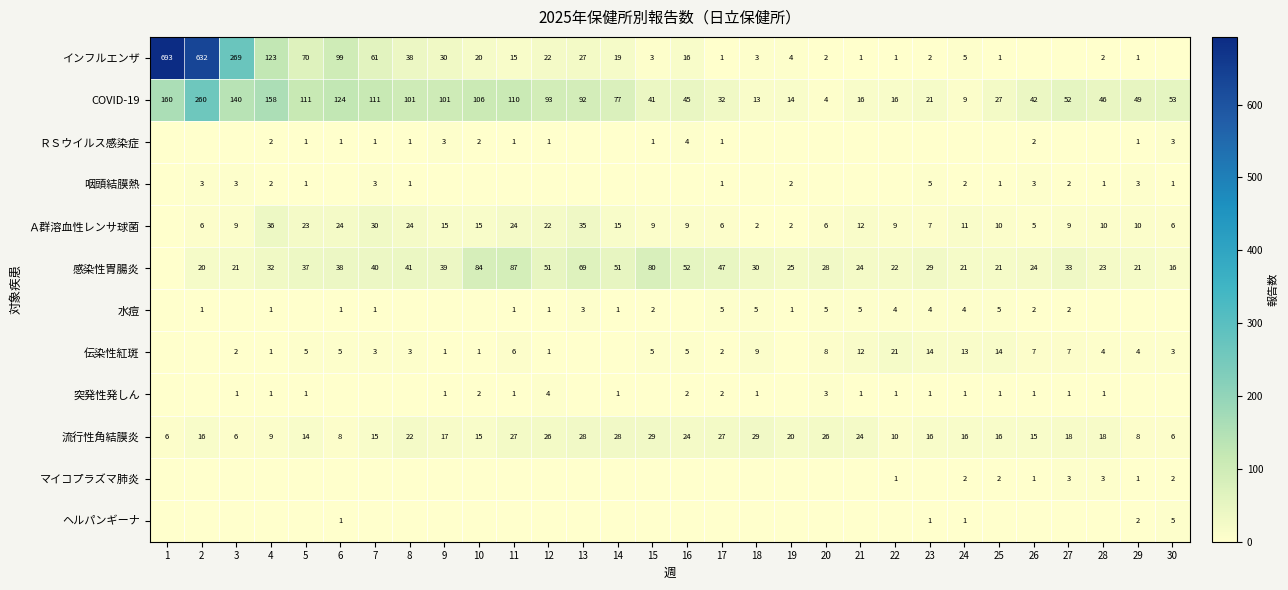

Is it true that 流行性角結膜炎 equals 10 at 28?

False